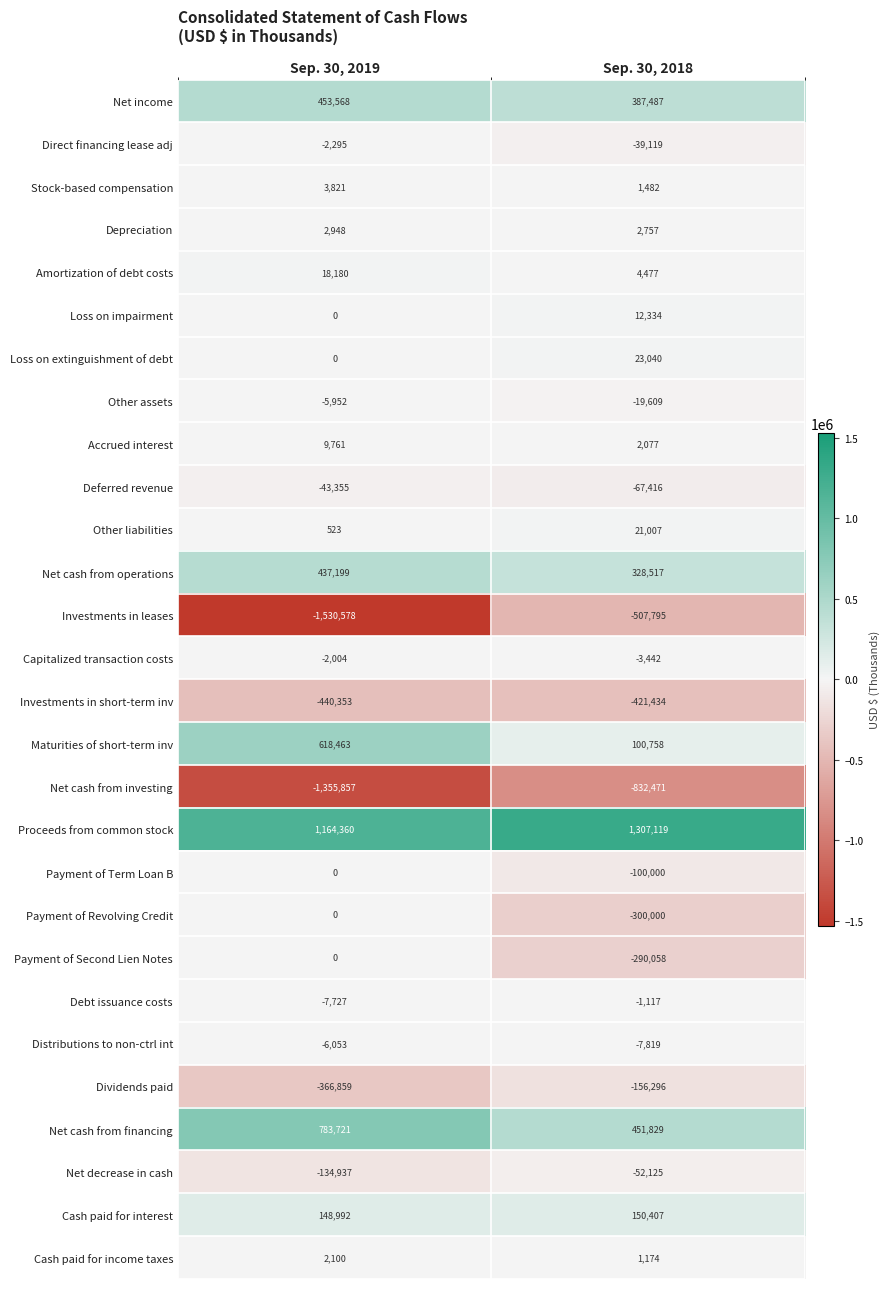

What is the difference between the highest and lowest values at Sep. 30, 2019?

2694938